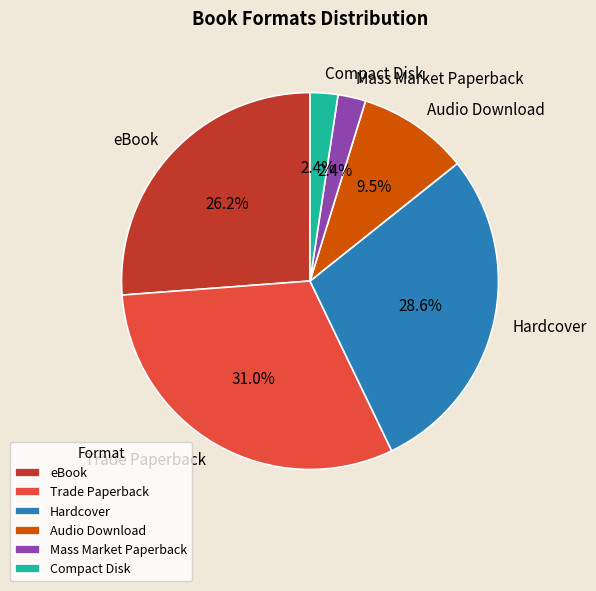

How many slices are in this pie chart?

6